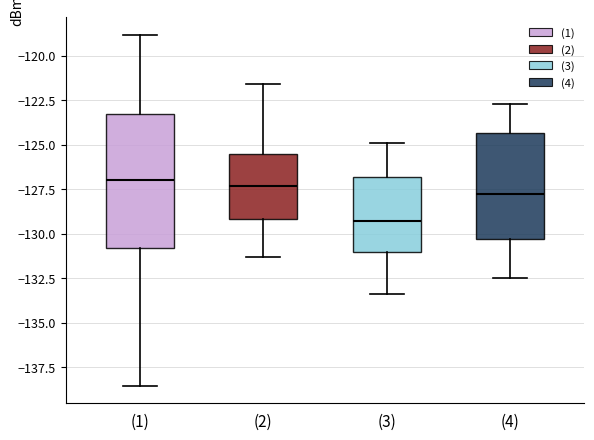

Reading left to right, transcribe this box plot: for each box, give where its median line is, the range the box spans, and where its two whiskers end, as read against the y-axis. The values are not printed on the chart, so give them approximately, as read against the axis.

(1): median -127.0, box -131.0 to -123.5, whiskers -138.5 to -119.0
(2): median -127.5, box -129.0 to -125.5, whiskers -131.5 to -121.5
(3): median -129.5, box -131.0 to -127.0, whiskers -133.5 to -125.0
(4): median -127.5, box -130.5 to -124.5, whiskers -132.5 to -122.5